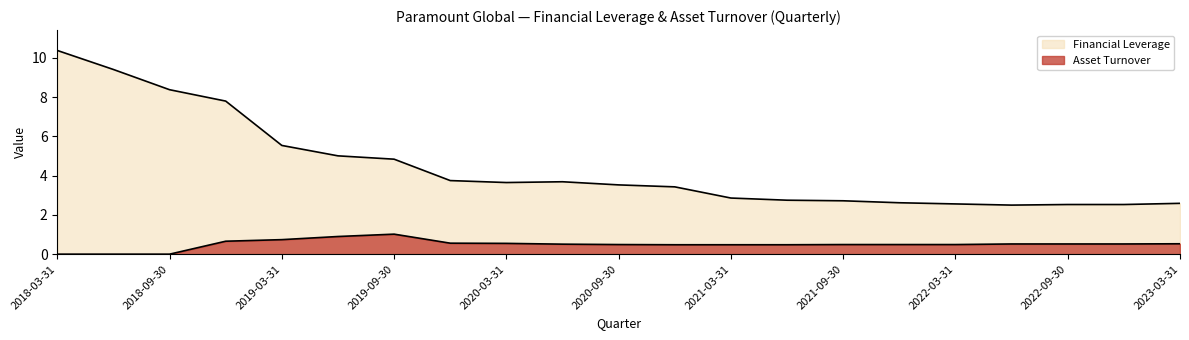

What are all the series names shown in the legend?

Financial Leverage, Asset Turnover